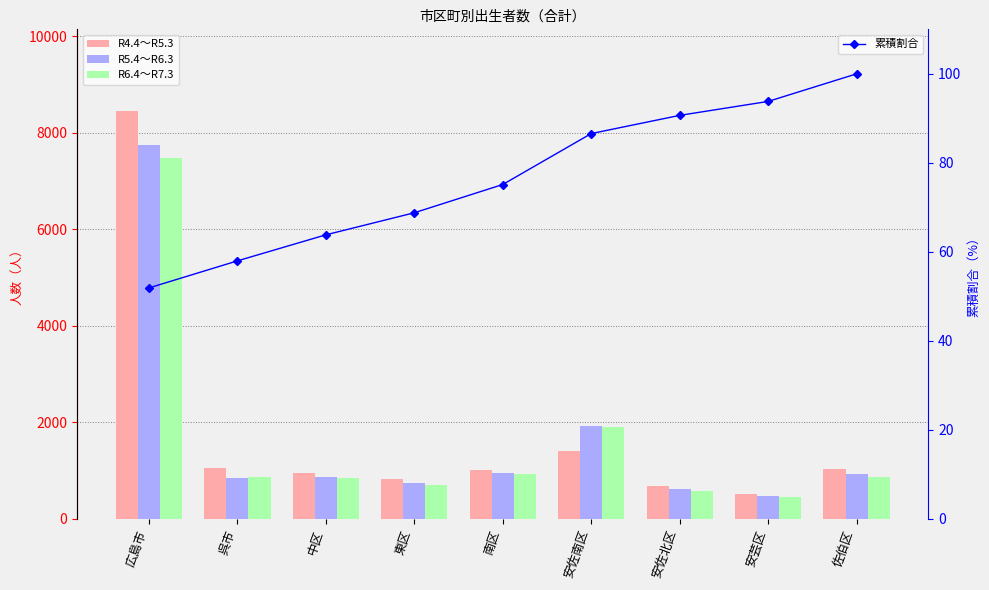

What is the total value across all series at 広島市?

23719.9